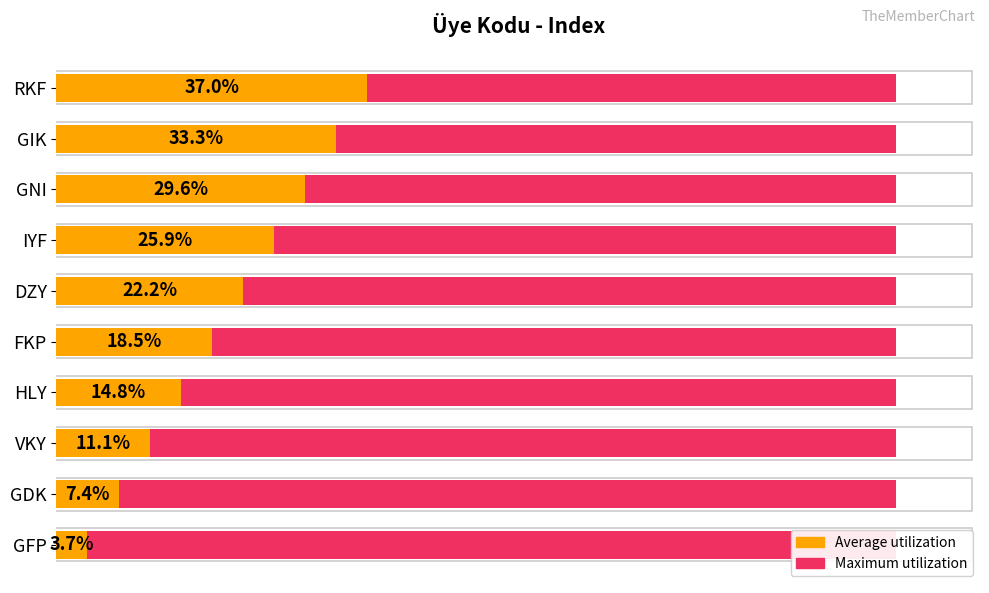

Reading right to left, transcribe all the data shown in this chart.

Maximum utilization: 0.6	0.6	0.6	0.6	0.6	0.6	0.6	0.6	0.6	0.6
Average utilization: 37.0	33.3	29.6	25.9	22.2	18.5	14.8	11.1	7.4	3.7